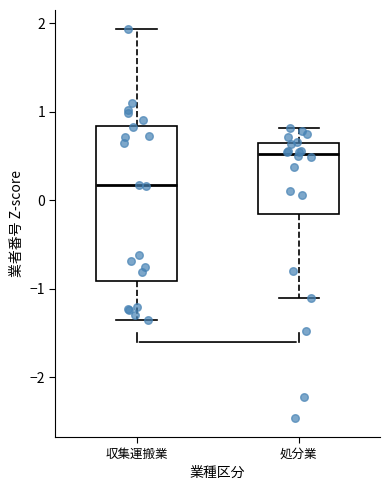

Which box is the tallest, from its lower edge to its upper edge?

収集運搬業